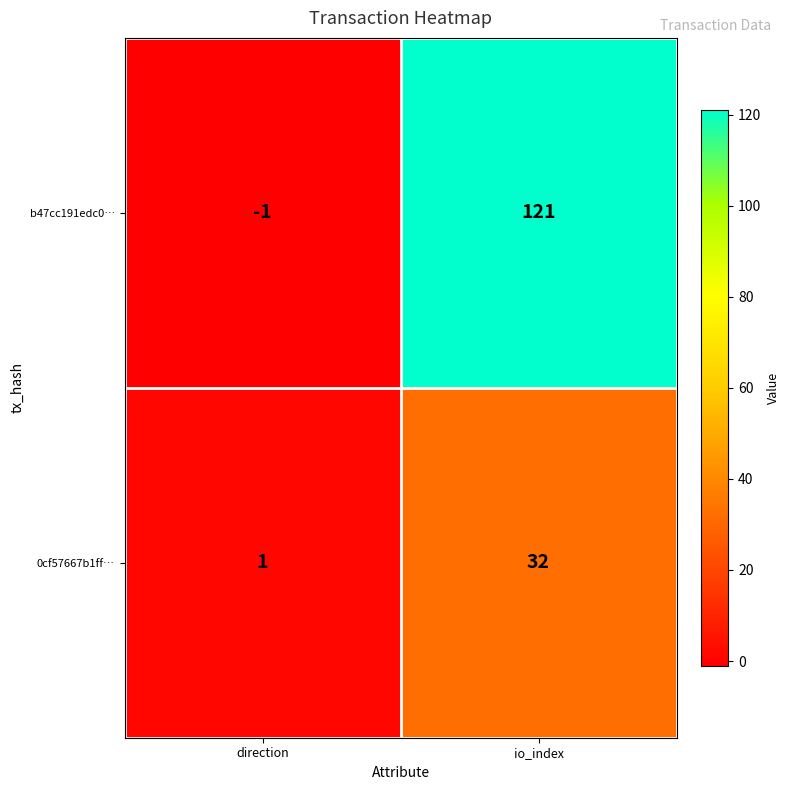

Which category has the highest value in the 0cf57667b1ff… series?

io_index